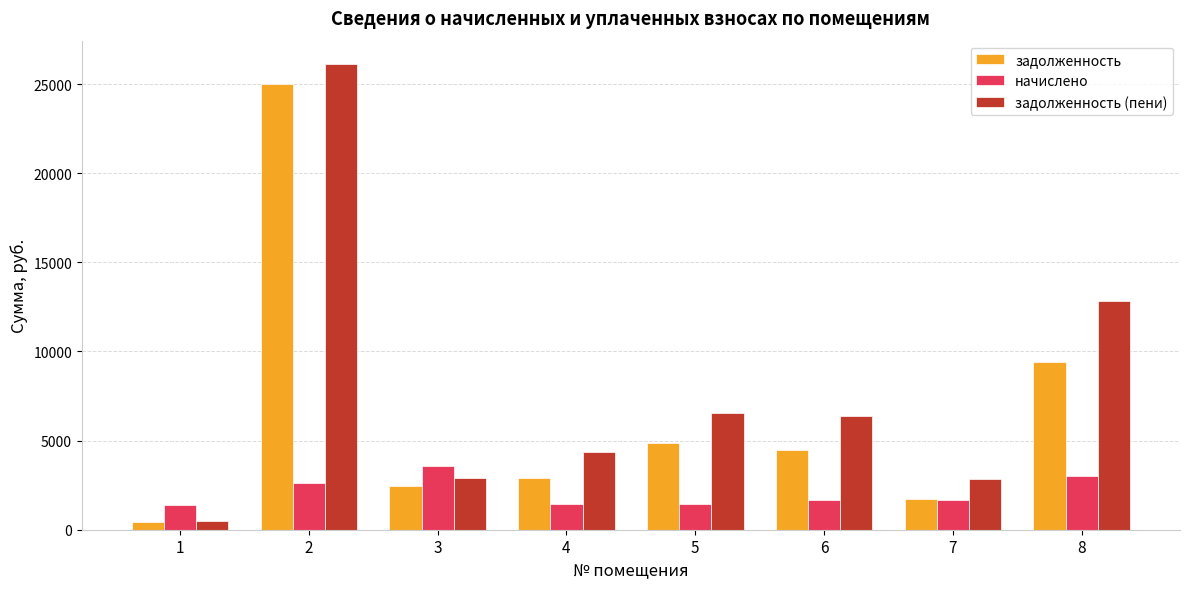

What is the lowest value of the начислено series?

1394.8